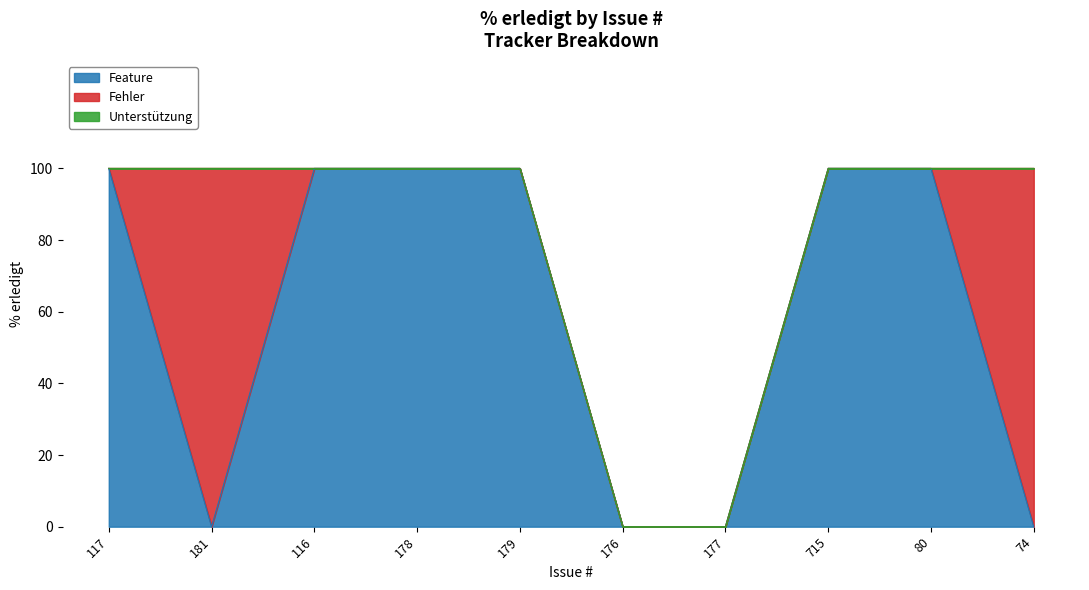

Is it true that Feature equals 100 at 715?

True